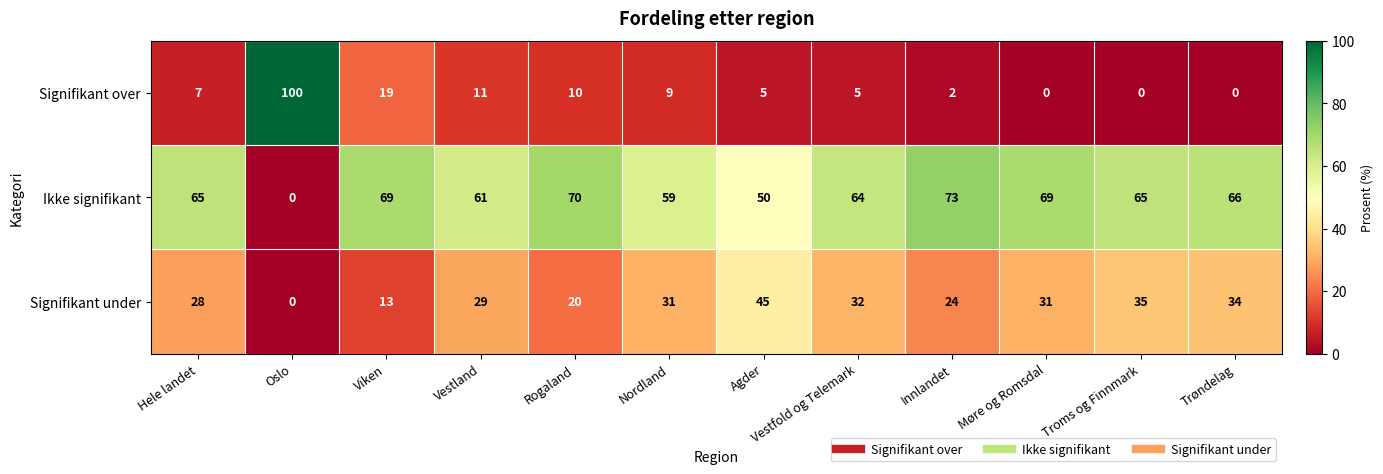

Where is Ikke signifikant nearest to the value 36?

Agder